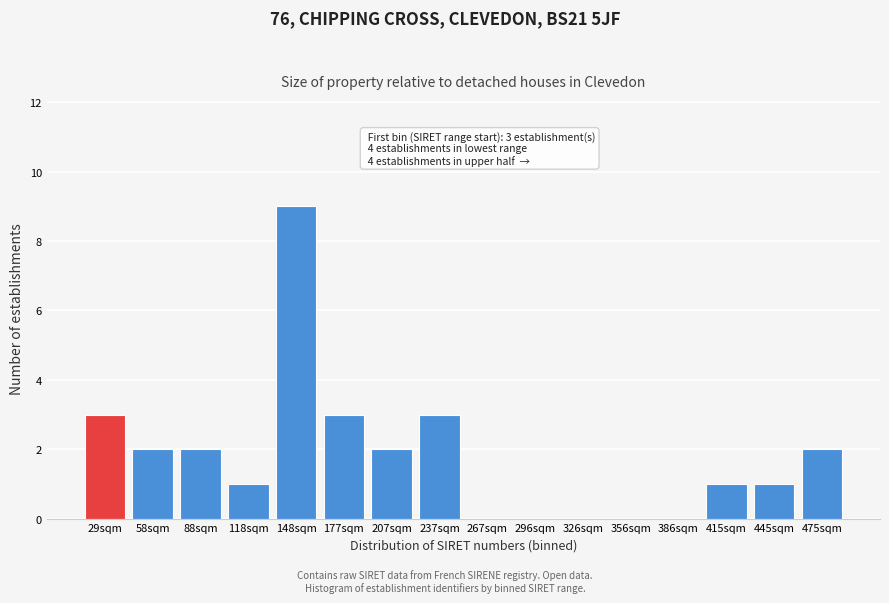

Reading left to right, what are all the values shown in this chart?

29sqm=3	58sqm=2	88sqm=2	118sqm=1	148sqm=9	177sqm=3	207sqm=2	237sqm=3	267sqm=0	296sqm=0	326sqm=0	356sqm=0	386sqm=0	415sqm=1	445sqm=1	475sqm=2